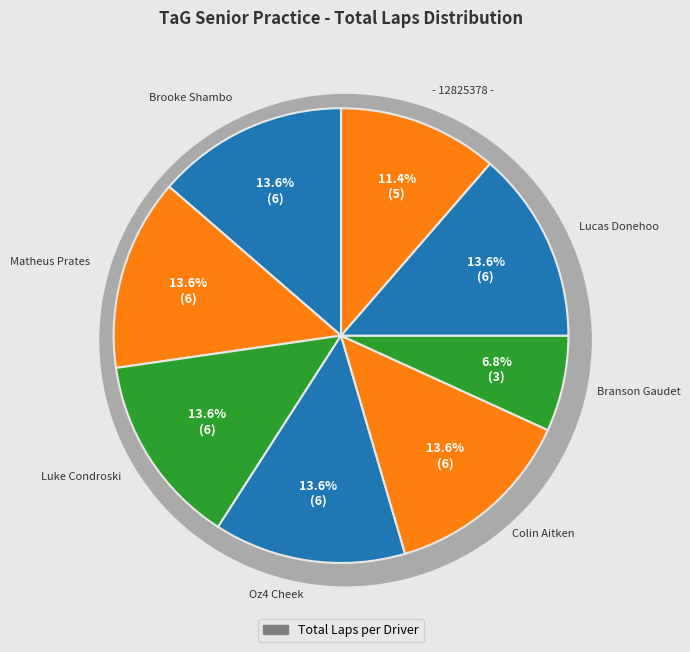

Between Lucas Donehoo and Oz4 Cheek, which is larger?

Lucas Donehoo